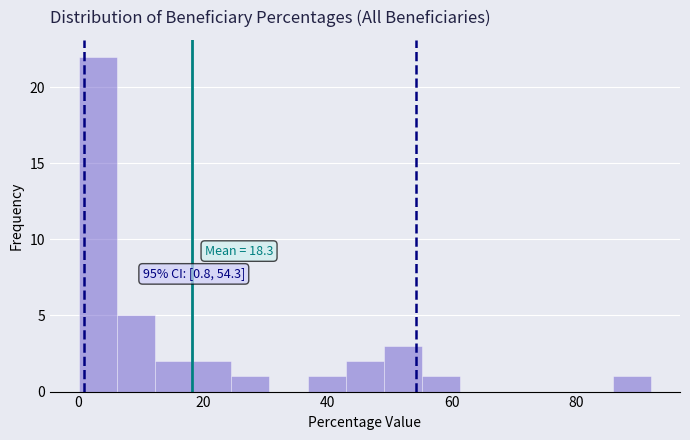

Around what value on the x-axis is the tallest bar? Give the approximate position of its centre, as read against the axis.

4